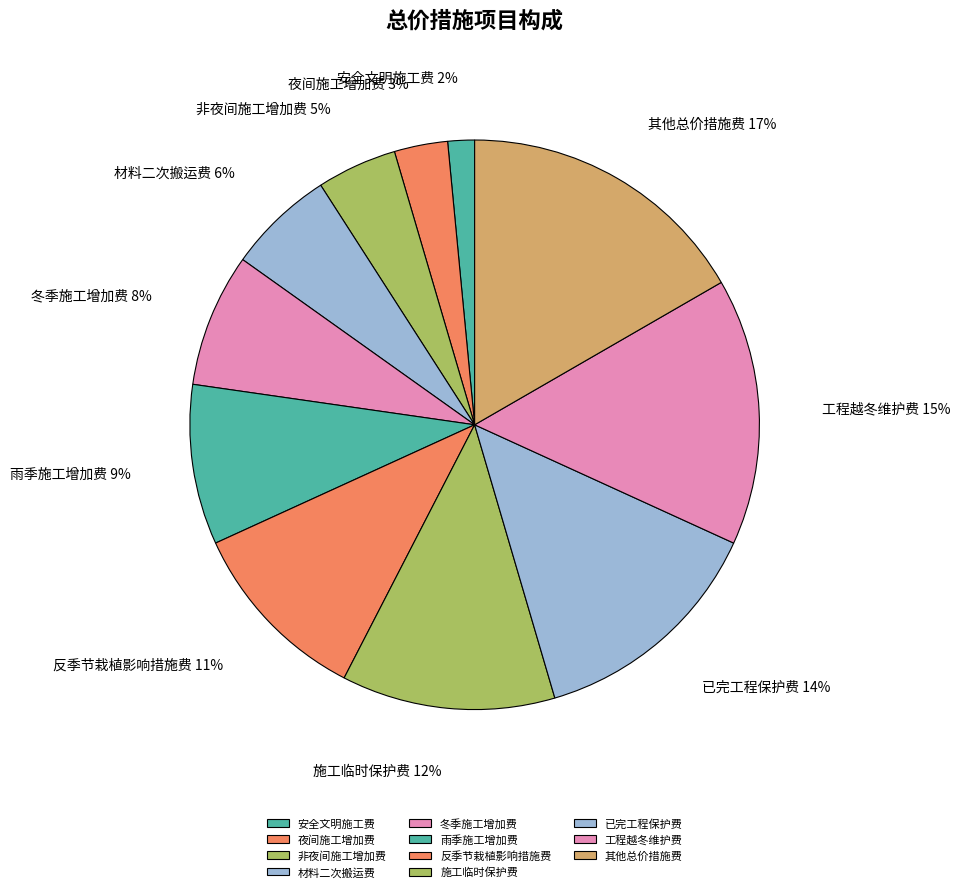

Combined, do 工程越冬维护费 and 材料二次搬运费 account for over 50%?

No